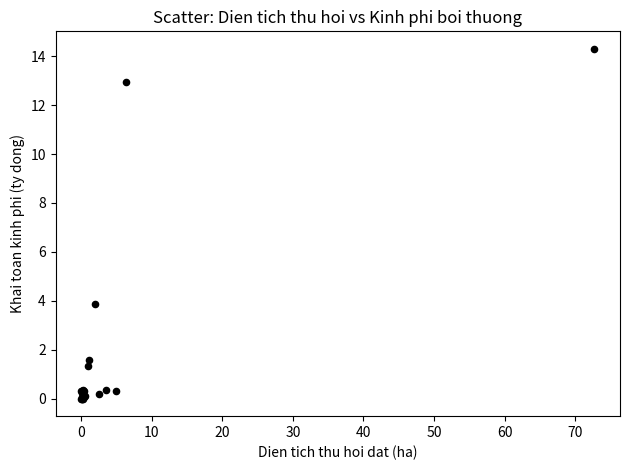

What Y value in the scatter plot is closest to 7?

3.9